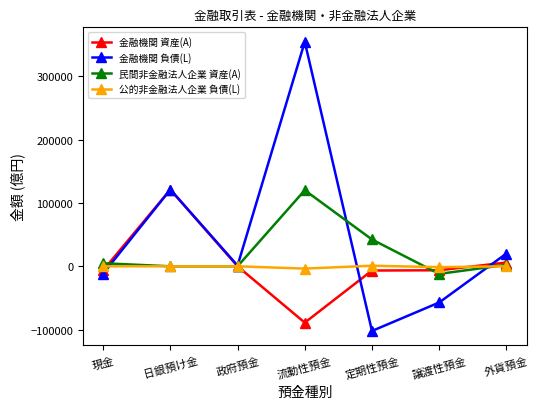

Where is the first local minimum for 金融機関 資産(A)?

流動性預金